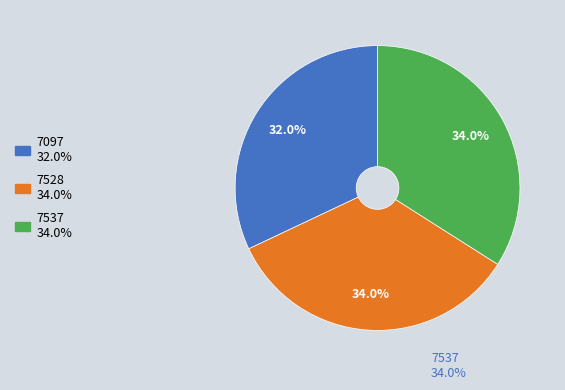

To the nearest percent, what is the combined percentage of 7537 and 7528?

68%